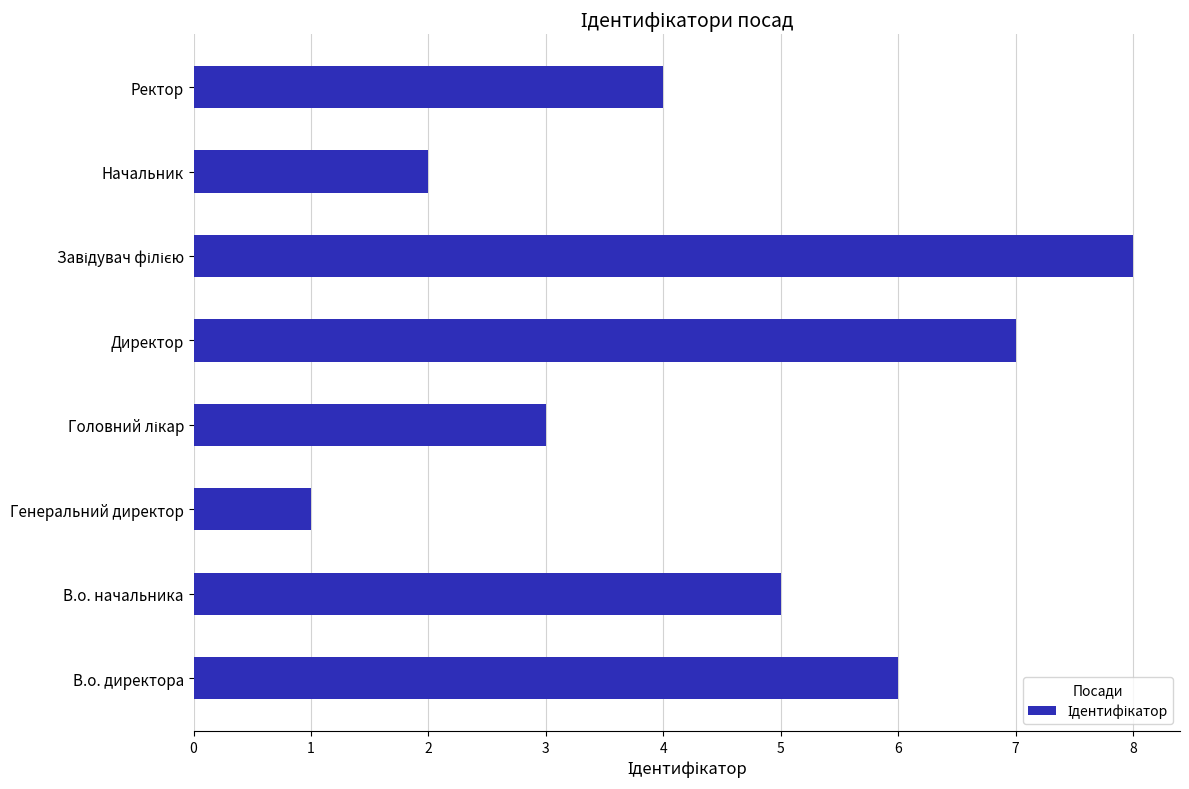

True or false: the data shows 6 at В.о. директора.

True